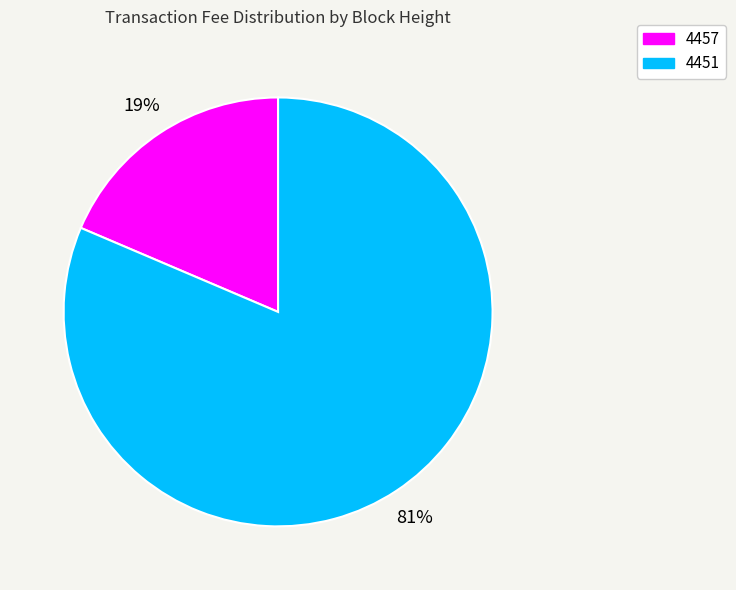

Combined, do 4451 and 4457 account for over 50%?

Yes